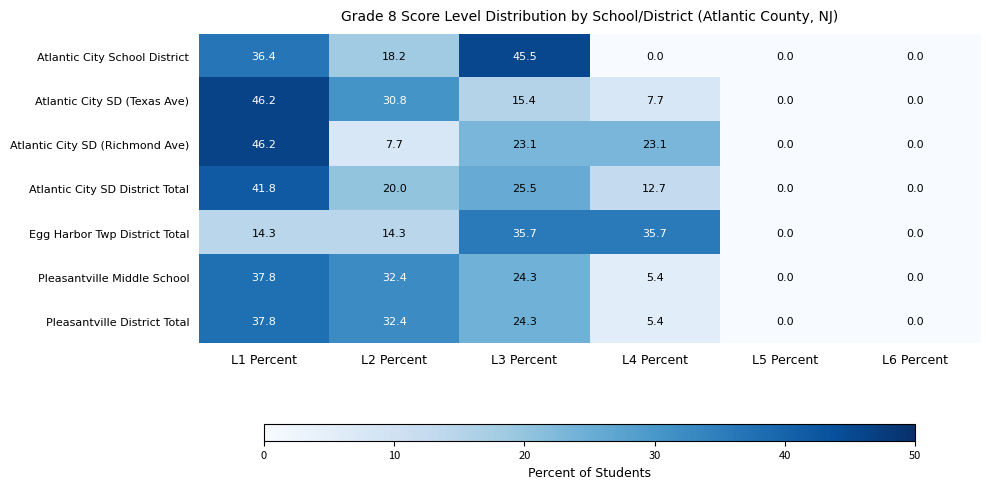

What is the difference between the second highest and second lowest values in the Atlantic City School District series?

36.4